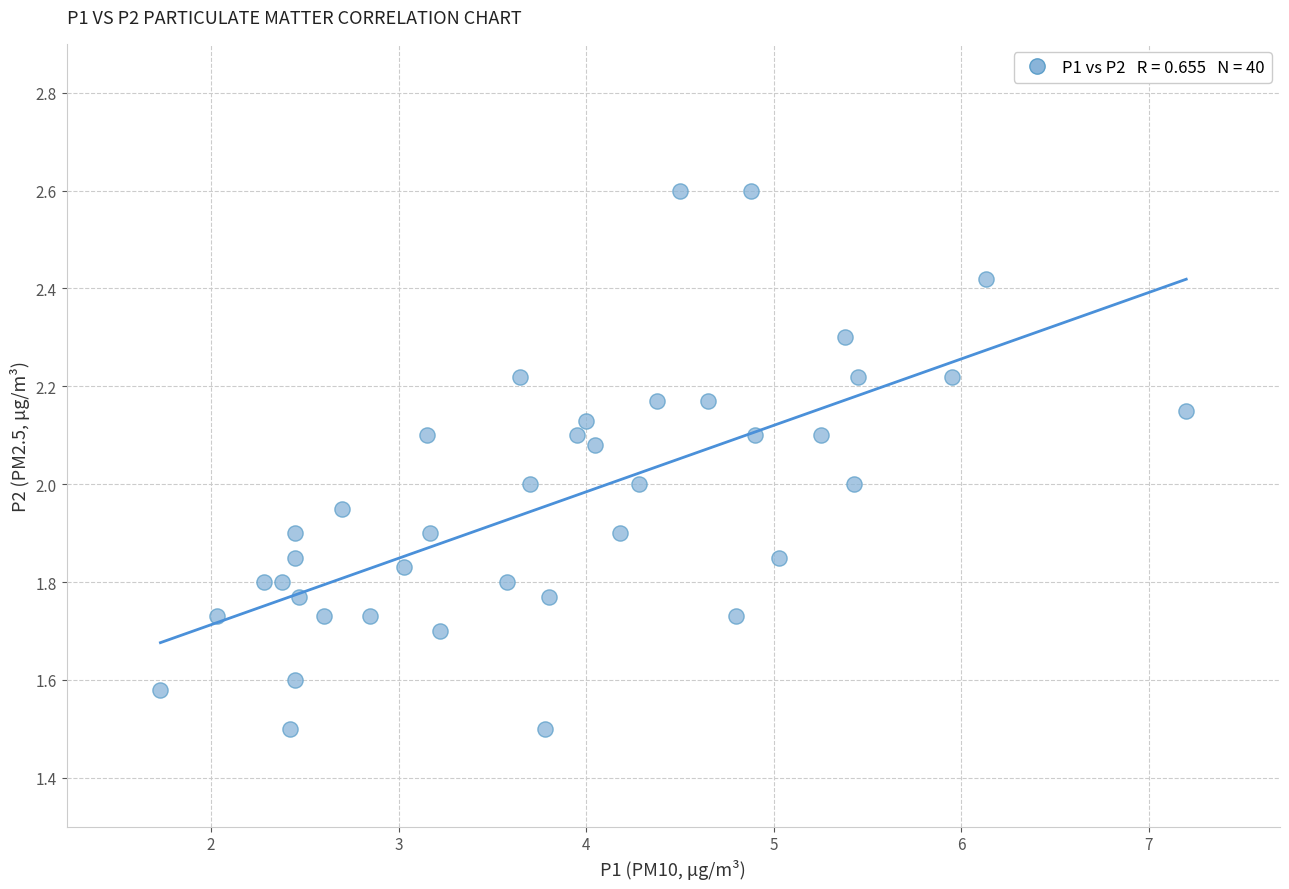

Count the number of points in this scatter plot.

40